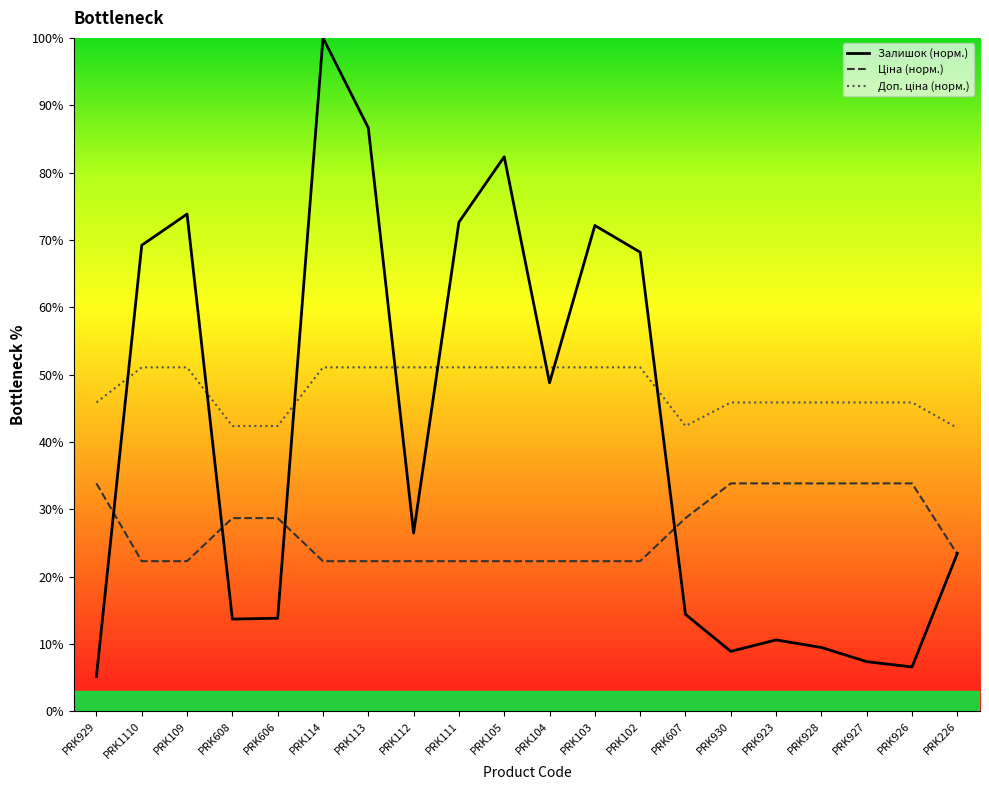

Reading right to left, extract all data points from this chart.

Залишок (норм.): PRK226=23.4	PRK926=6.6	PRK927=7.4	PRK928=9.5	PRK923=10.6	PRK930=8.9	PRK607=14.4	PRK102=68.2	PRK103=72.1	PRK104=48.8	PRK105=82.3	PRK111=72.6	PRK112=26.5	PRK113=86.6	PRK114=100.0	PRK606=13.8	PRK608=13.7	PRK109=73.8	PRK1110=69.2	PRK929=5.2
Ціна (норм.): PRK226=23.3	PRK926=33.8	PRK927=33.8	PRK928=33.8	PRK923=33.8	PRK930=33.8	PRK607=28.7	PRK102=22.3	PRK103=22.3	PRK104=22.3	PRK105=22.3	PRK111=22.3	PRK112=22.3	PRK113=22.3	PRK114=22.3	PRK606=28.7	PRK608=28.7	PRK109=22.3	PRK1110=22.3	PRK929=33.8
Доп. ціна (норм.): PRK226=42.1	PRK926=45.9	PRK927=45.9	PRK928=45.9	PRK923=45.9	PRK930=45.9	PRK607=42.4	PRK102=51.1	PRK103=51.1	PRK104=51.1	PRK105=51.1	PRK111=51.1	PRK112=51.1	PRK113=51.1	PRK114=51.1	PRK606=42.4	PRK608=42.4	PRK109=51.1	PRK1110=51.1	PRK929=45.9